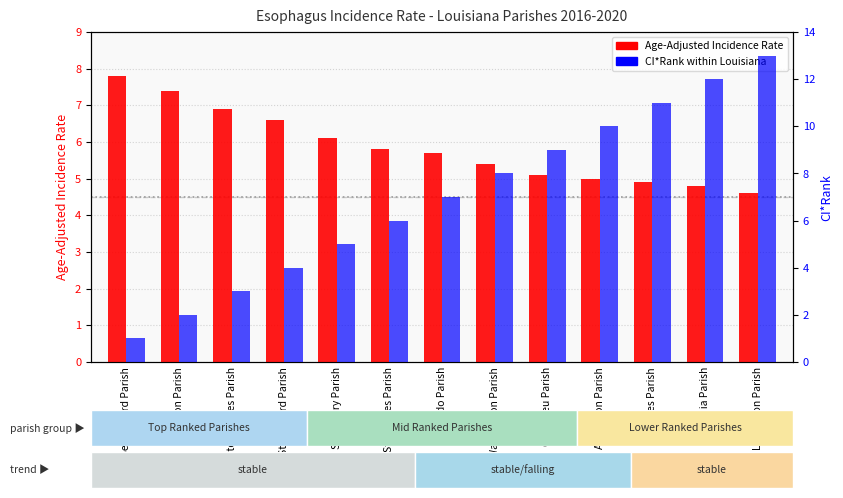

What is the label of the 10th bar from the left?

Ascension Parish